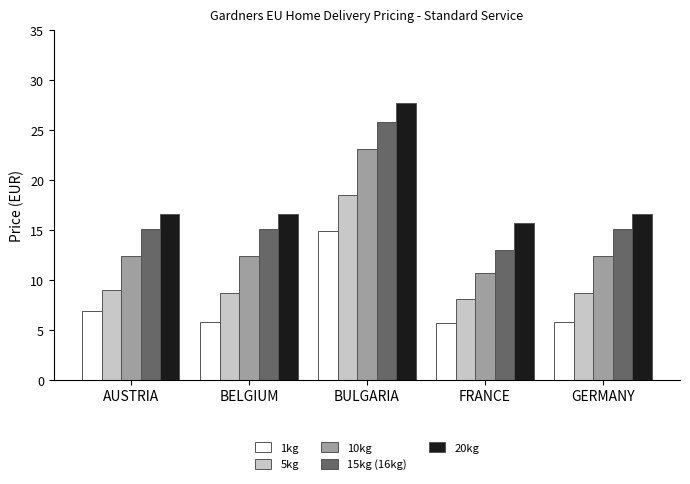

What is the label of the 4th bar from the left?

FRANCE